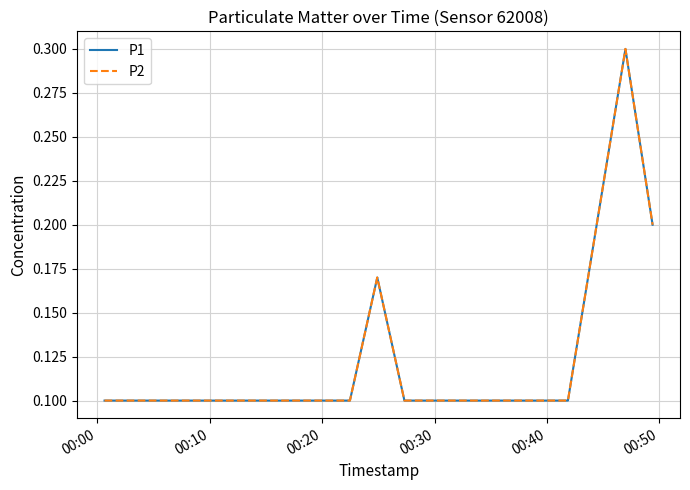

Where is P1 nearest to the value 0?

00:00